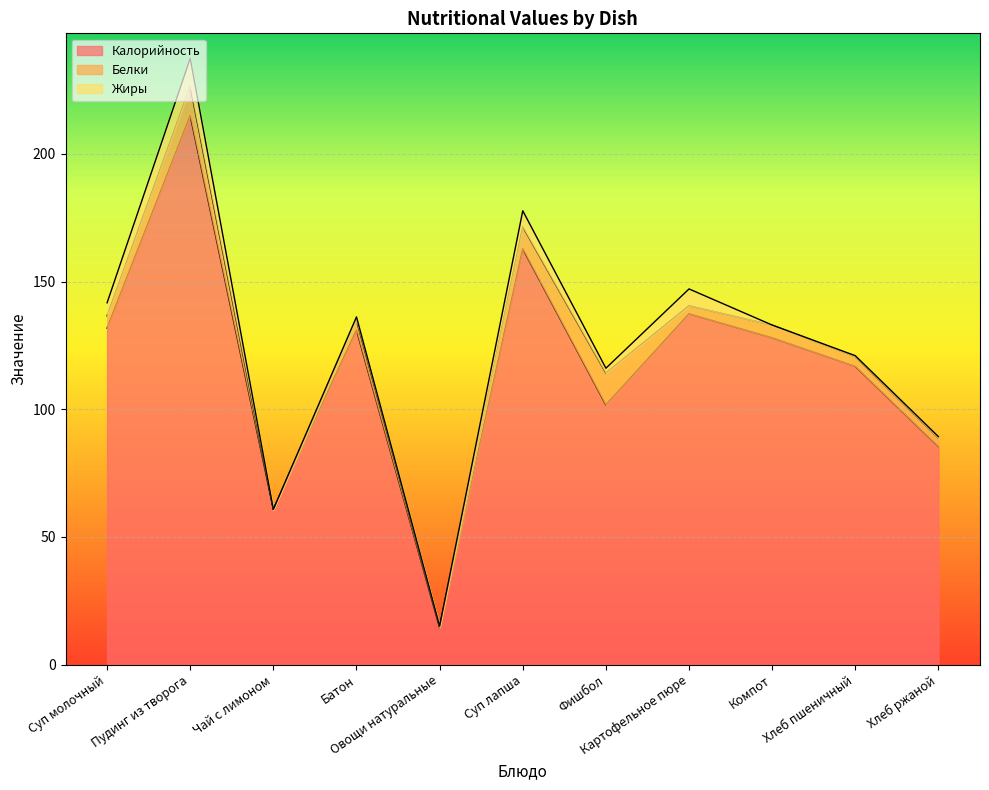

True or false: Жиры and Калорийность cross at least once.

False